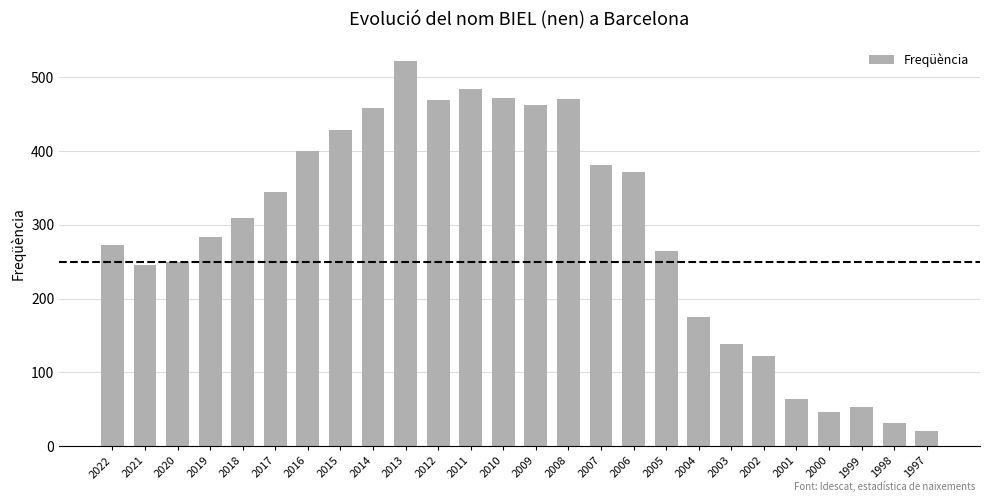

What is the sum of all values?

7545